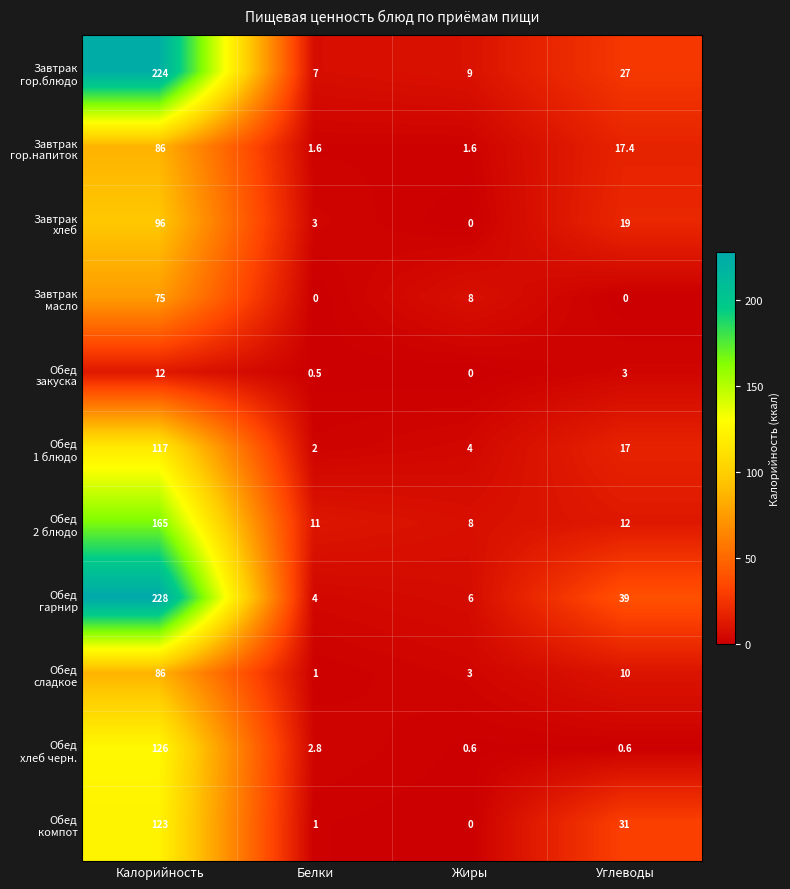

What is the spread (max minus min) of values at Калорийность?

216.0